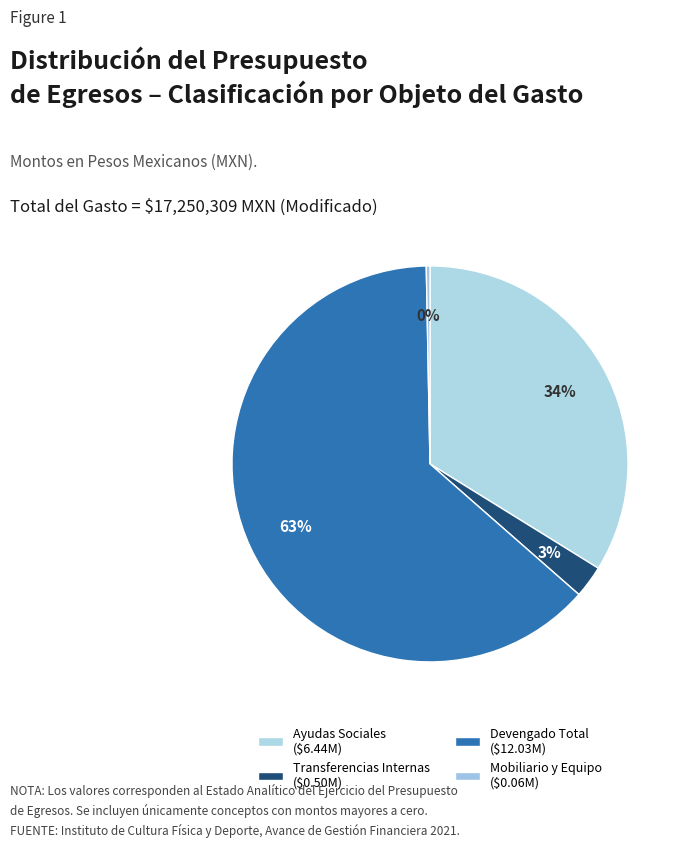

Rank the categories by value from highest to lowest.

Devengado Total, Ayudas Sociales, Transferencias Internas, Mobiliario y Equipo